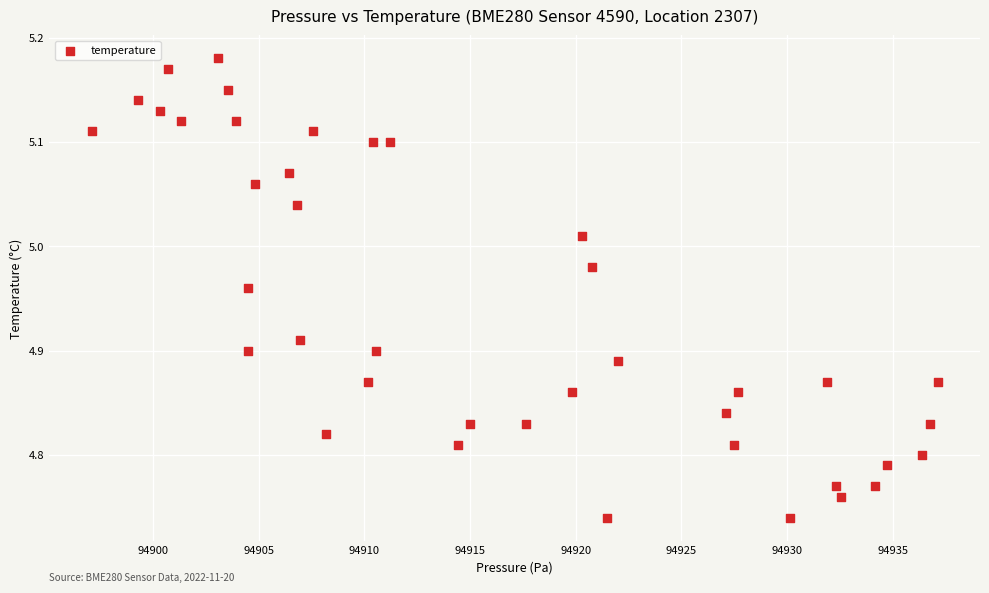

What is the range of X values (max minus min)?

40.0